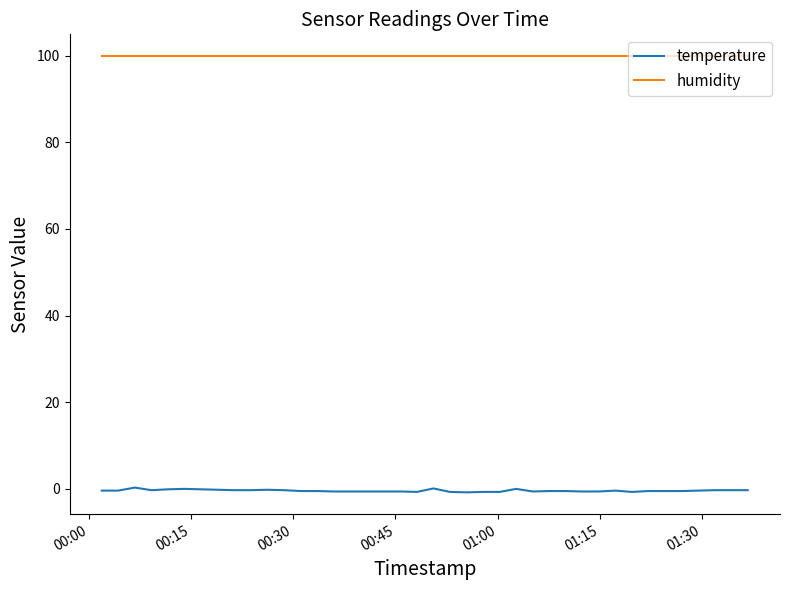

True or false: temperature and humidity intersect in this chart.

False